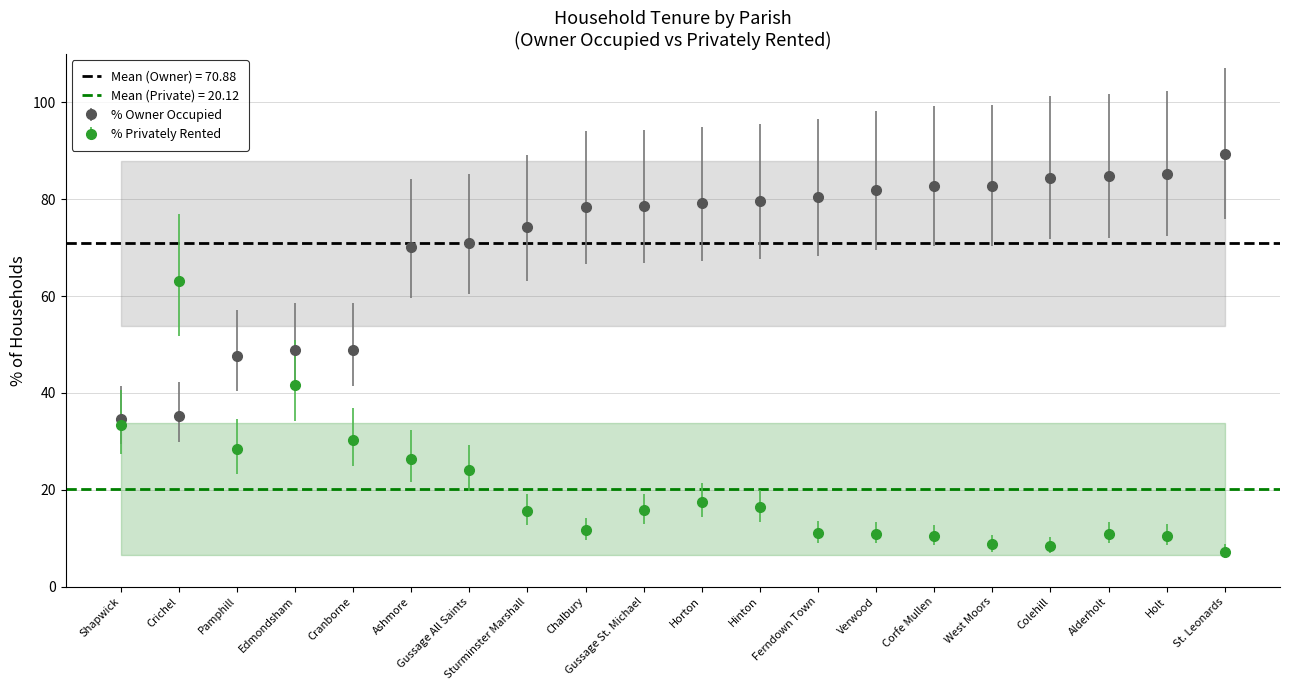

What is the sum of all owner_occupied values?

1417.6